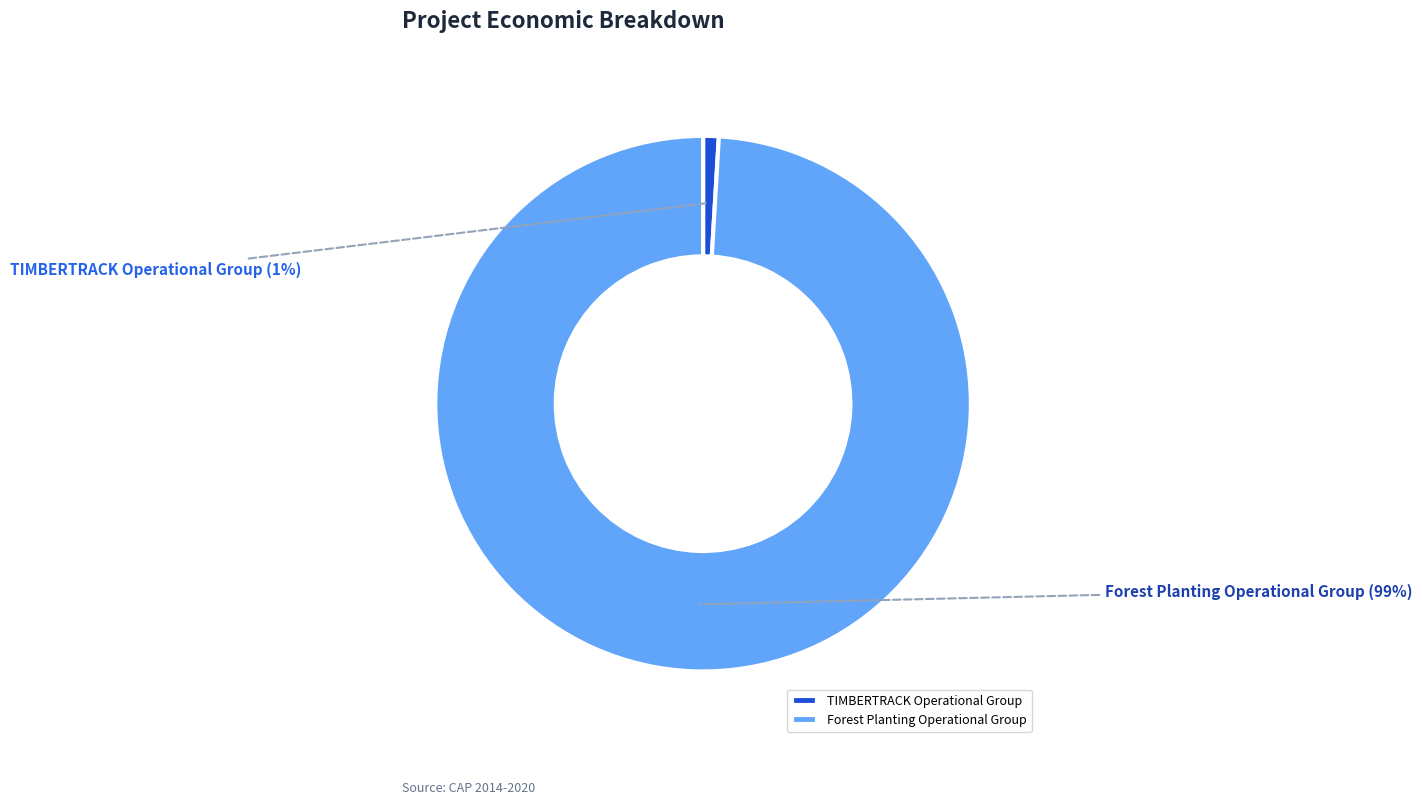

Which slice represents more than half of the pie?

Forest Planting Operational Group